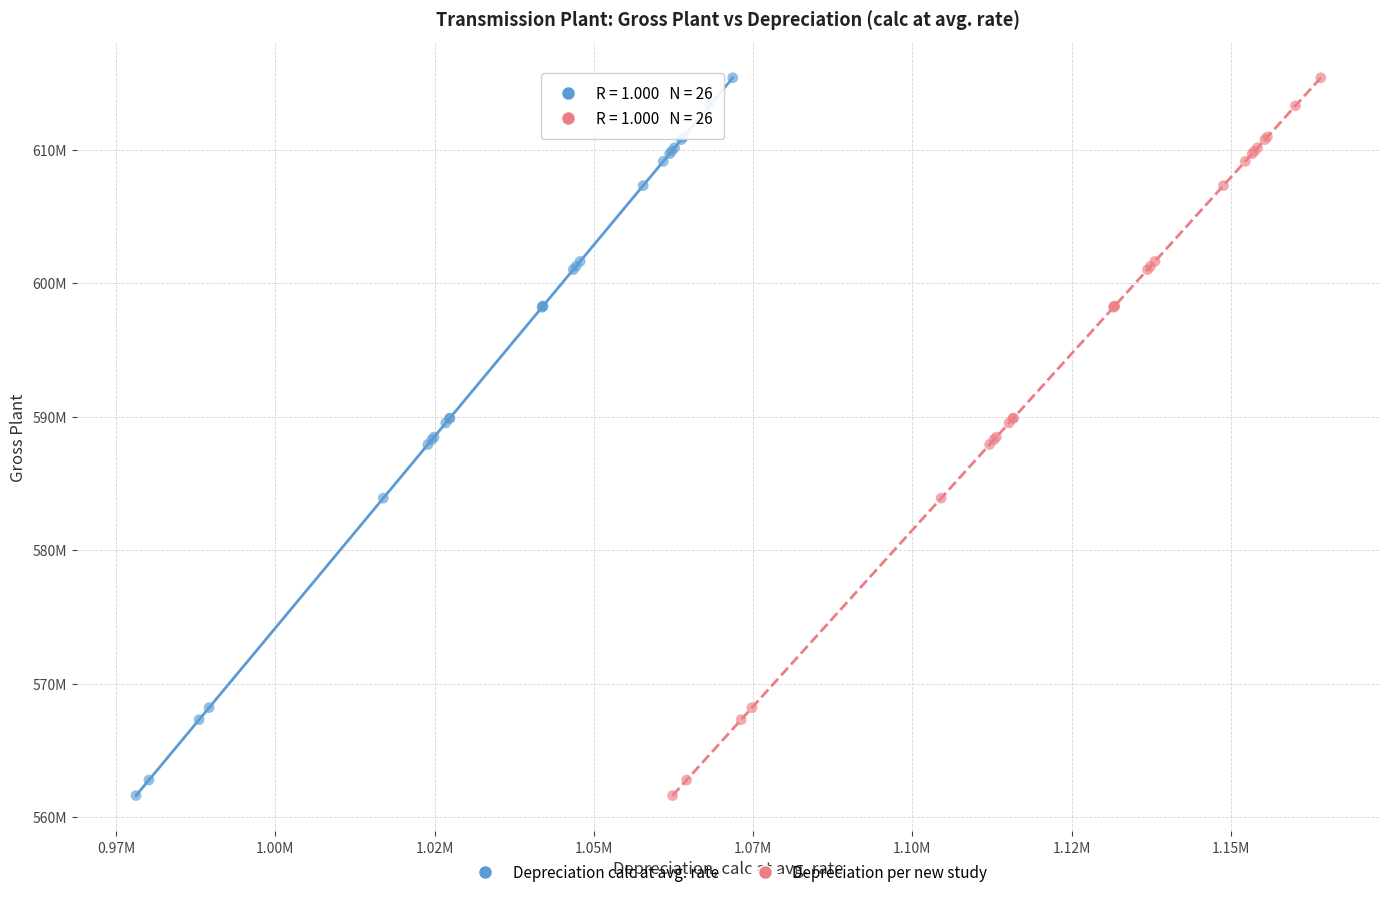

What are all the series names shown in the legend?

Depreciation calc at avg. rate, Depreciation per new study